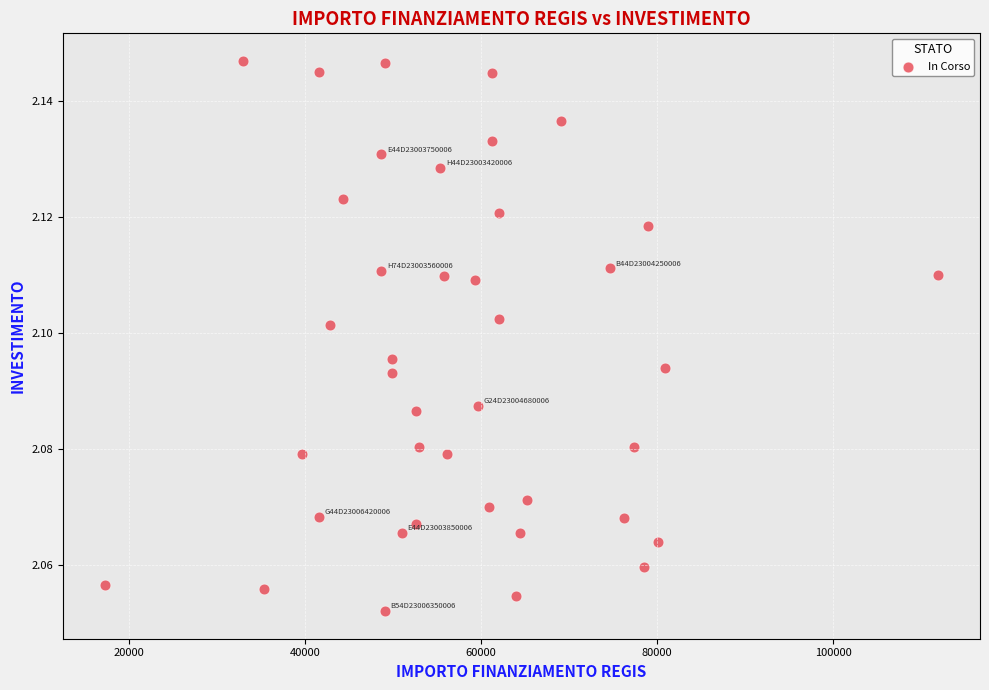

What is the range of X values (max minus min)?

94665.7